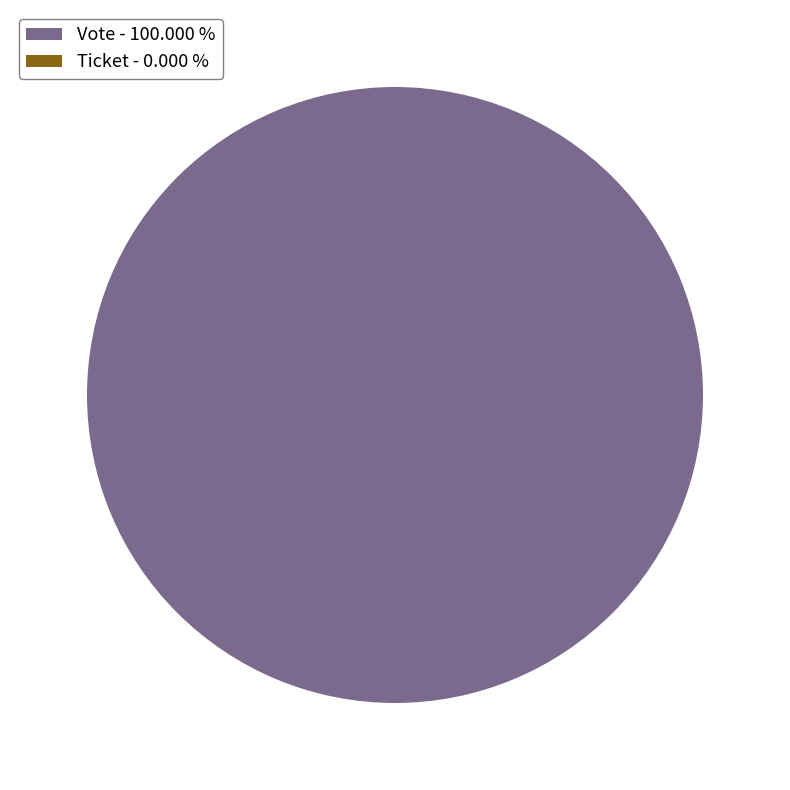

Does Vote account for over 50% of the chart?

Yes